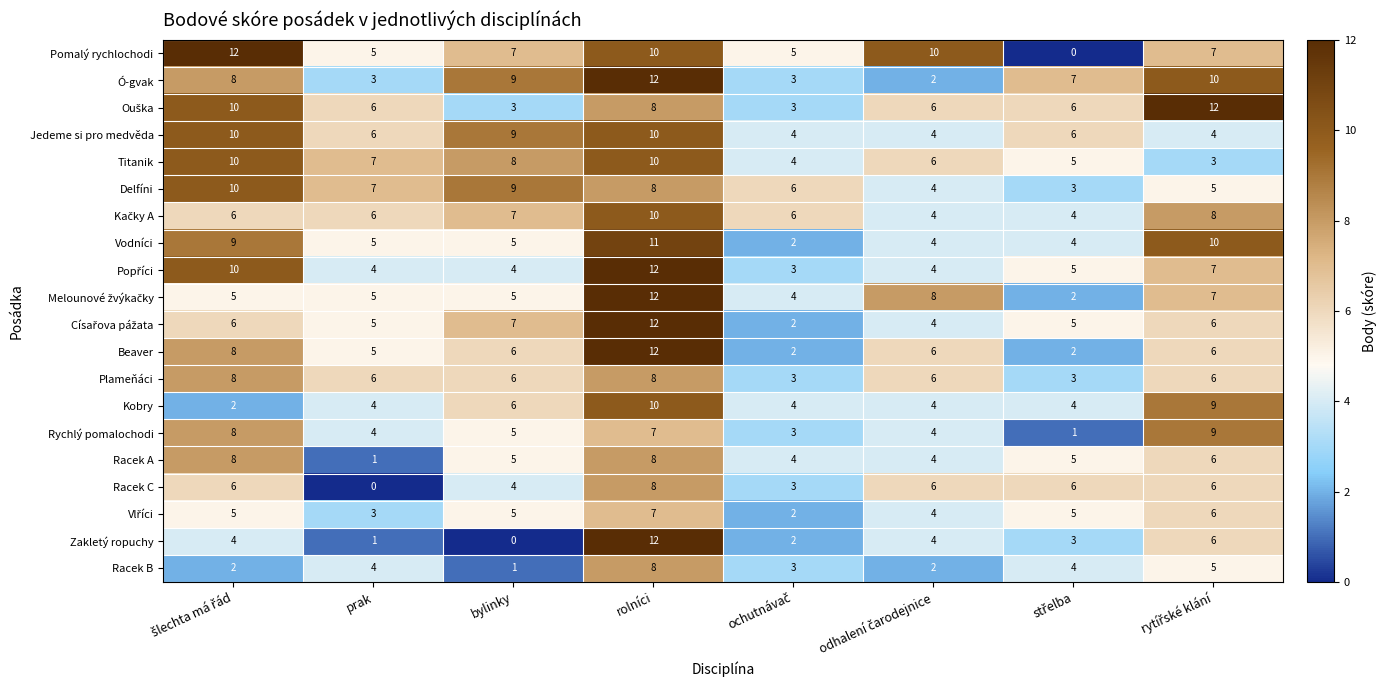

At which label does Zakletý ropuchy reach its minimum?

bylinky